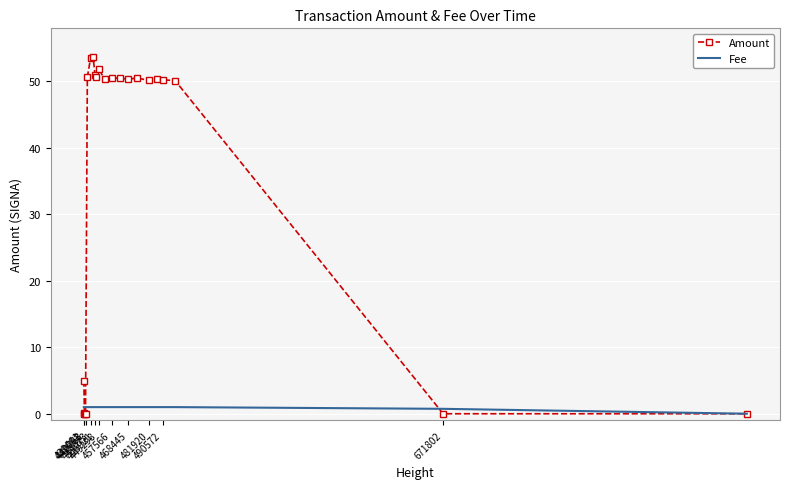

What is the average value of the Fee series?

0.9